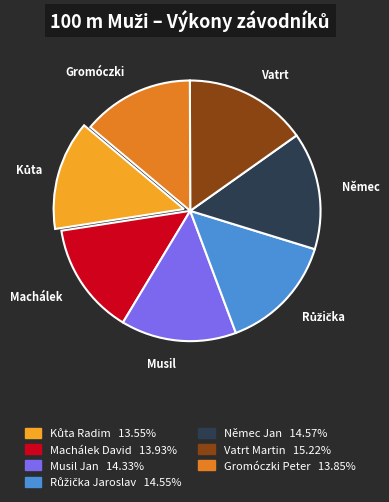

Does Machálek David 13.93% represent more than half of the total?

No